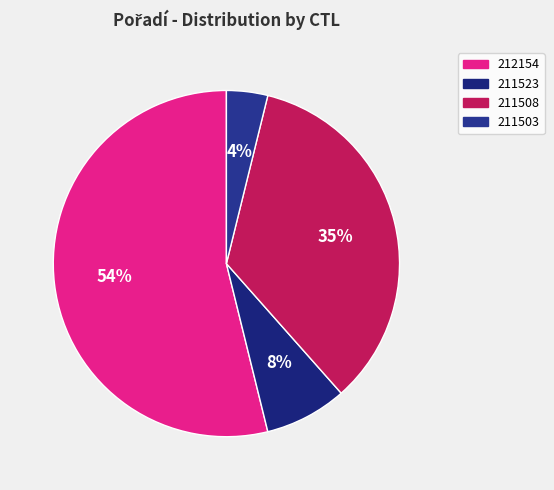

Which category has the biggest portion of the pie?

212154